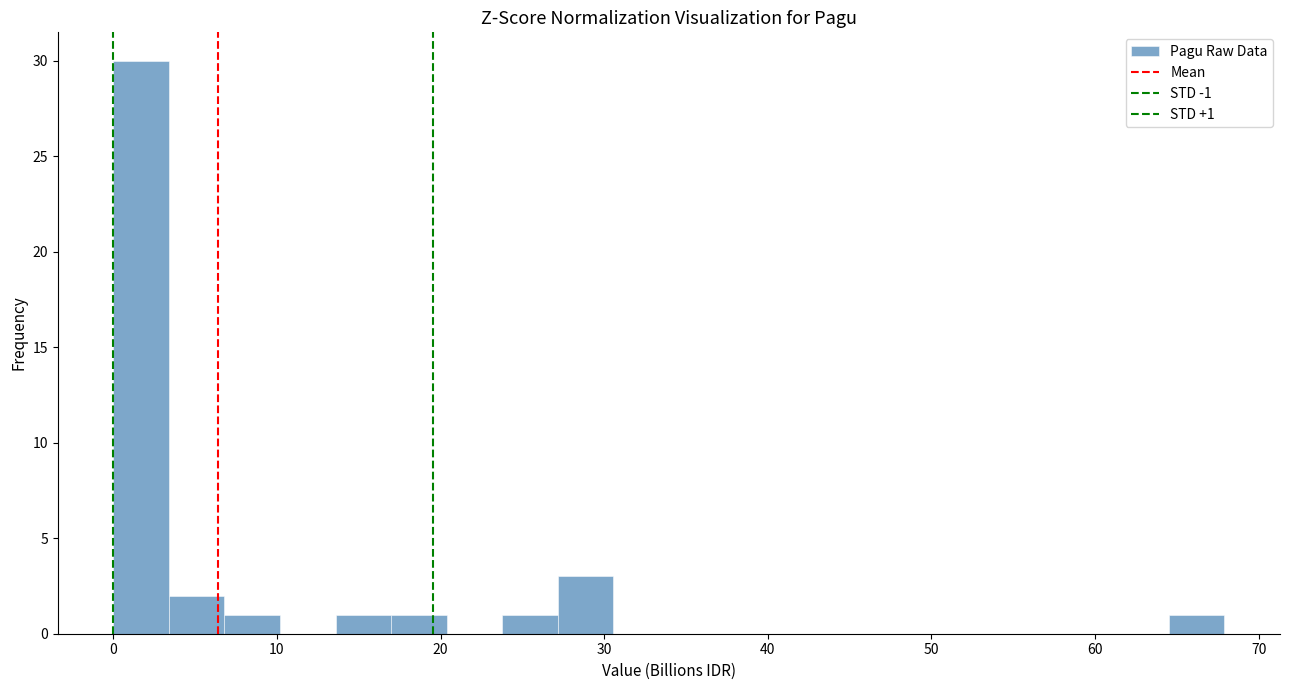

Around what value on the x-axis is the tallest bar? Give the approximate position of its centre, as read against the axis.

2